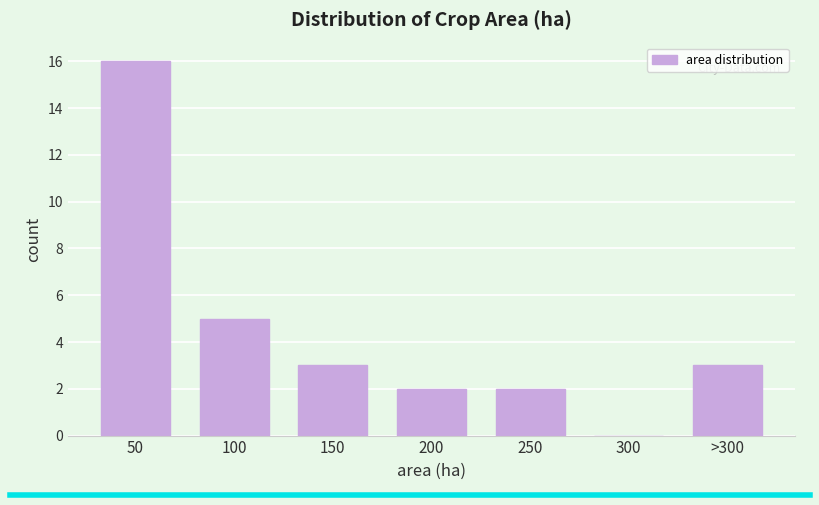

Reading left to right, transcribe all the data shown in this chart.

50=16	100=5	150=3	200=2	250=2	300=0	>300=3